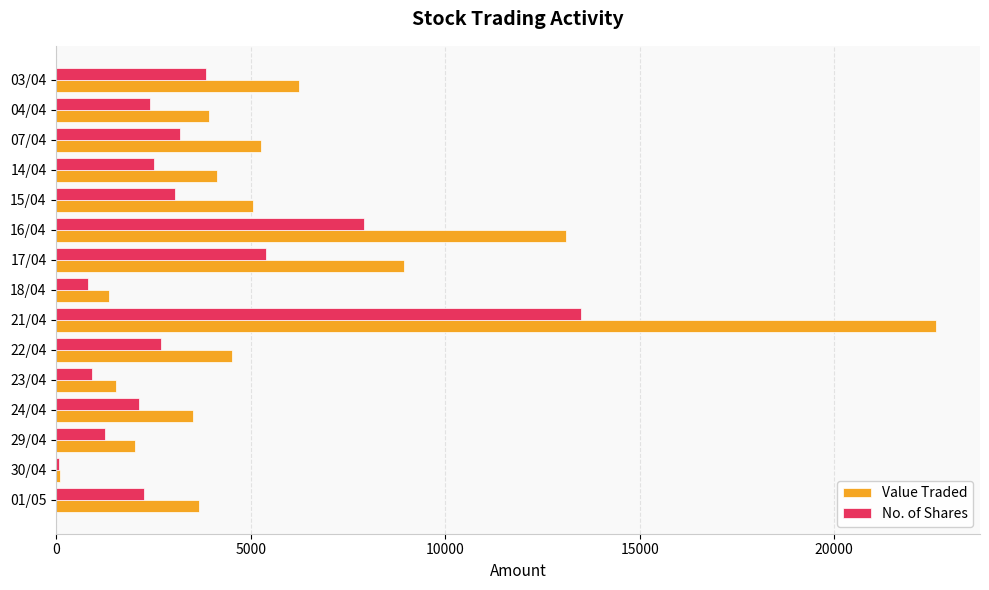

Which series changed the most between 29/04 and 07/04?

Value Traded